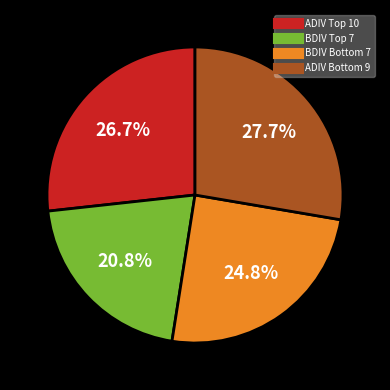

Is there a majority slice in this chart?

No